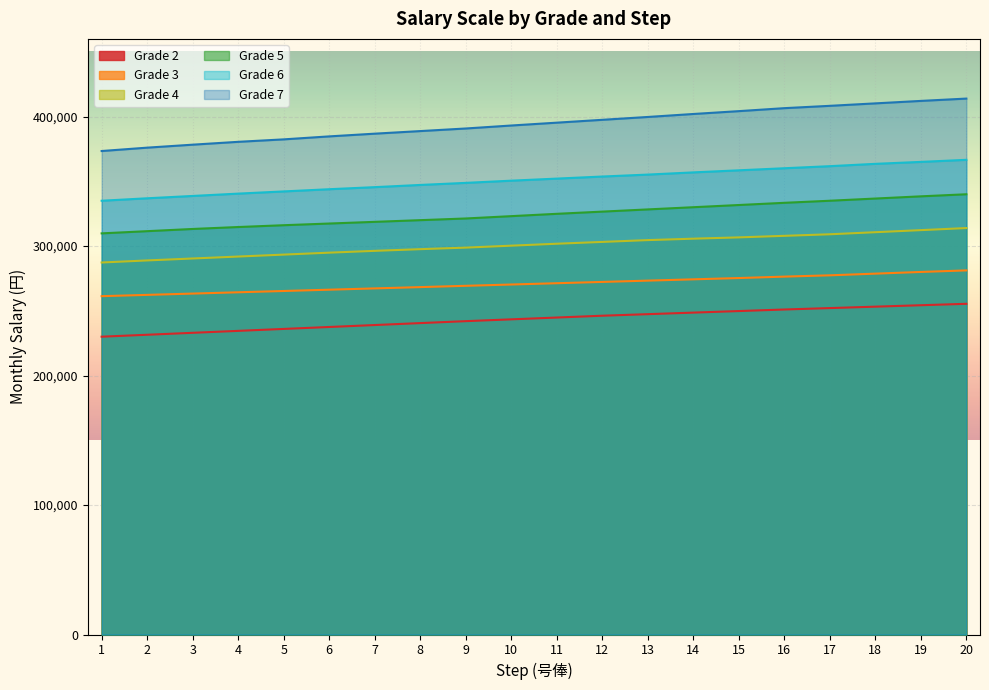

How many lines are shown in the chart?

6